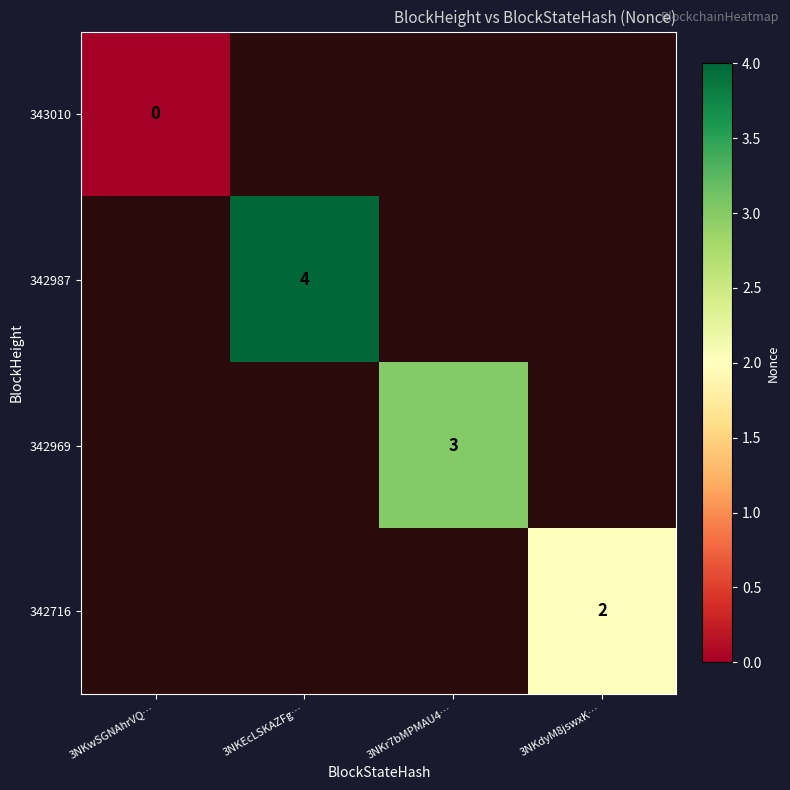

The 342987 series shows 4 at 3NKEcLSKAZFg…. True or false?

True